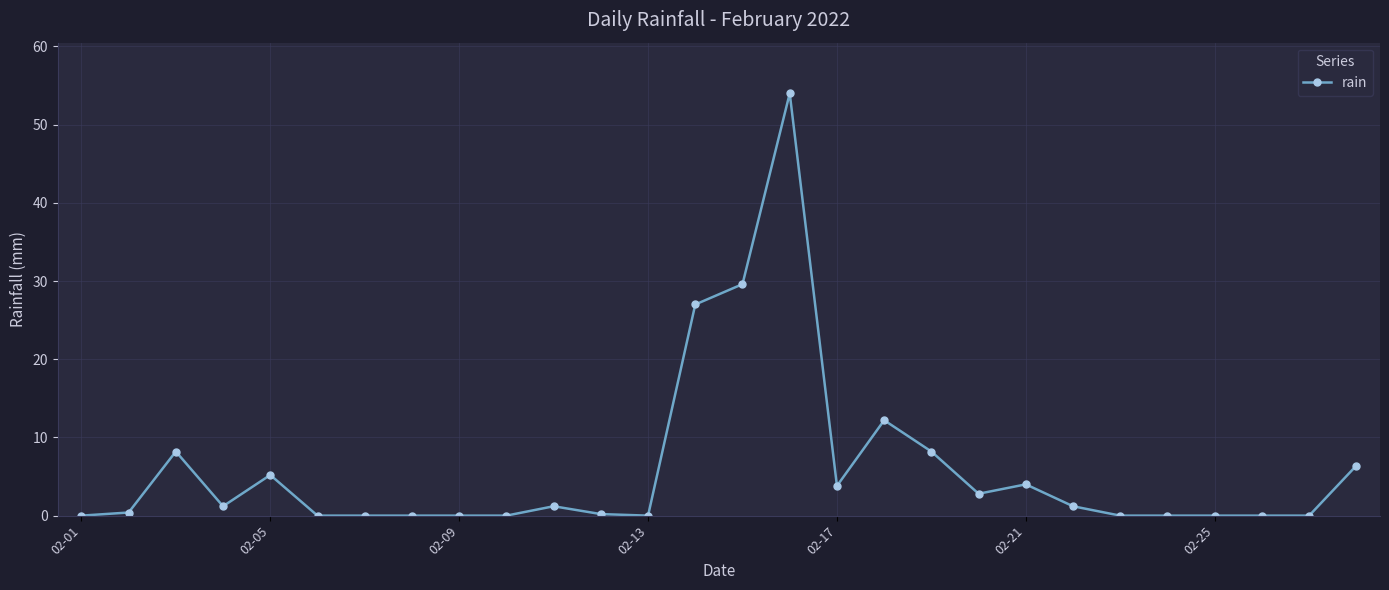

What is the value of the 14th point from the left?

27.0